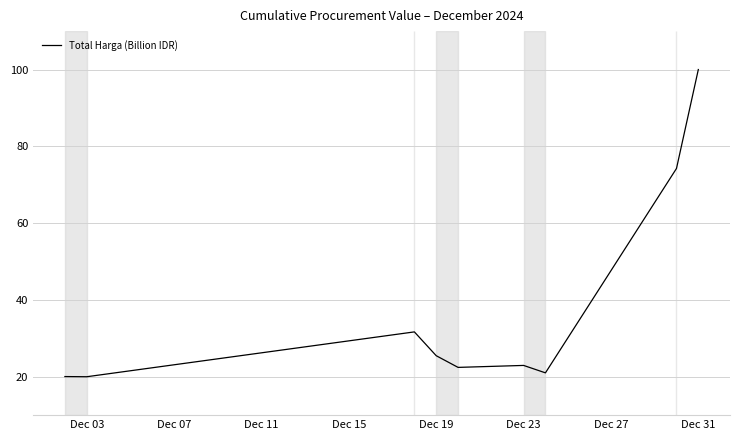

What is the minimum value shown in the chart?

20.0